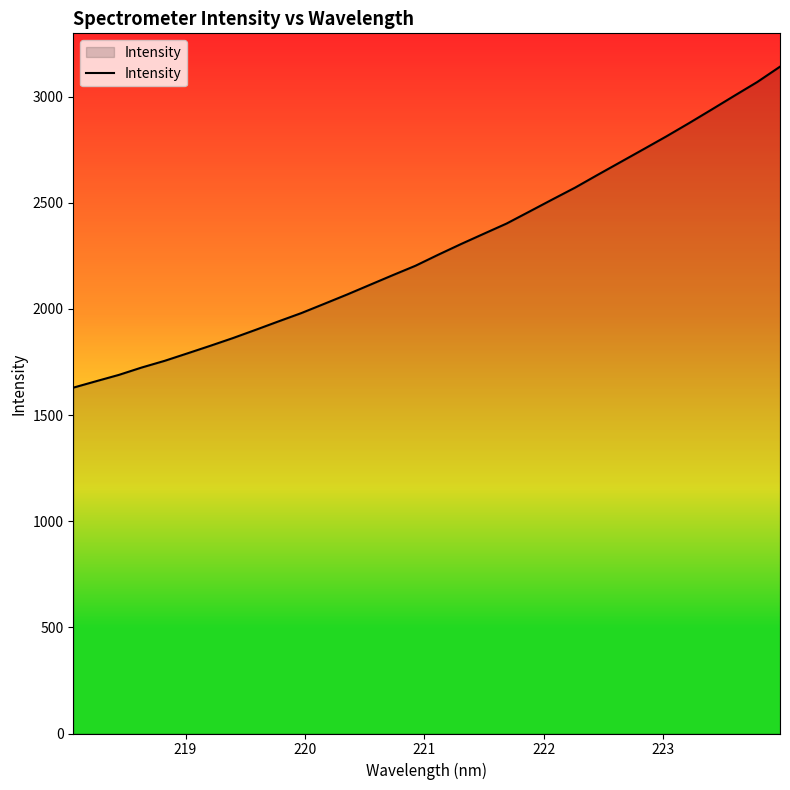

What is the difference between the maximum and minimum values?

1512.0